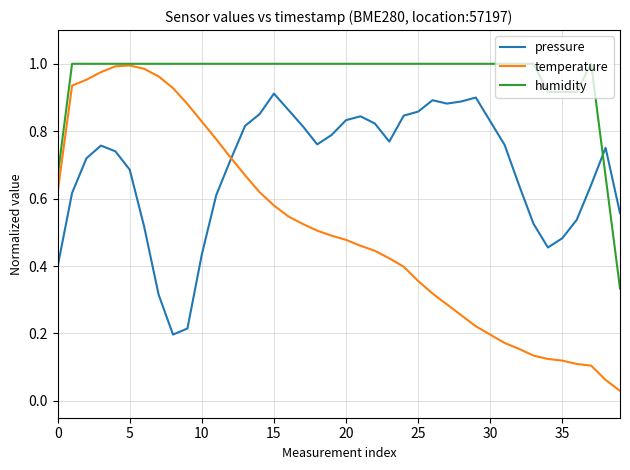

Rank the series by their average value, from highest to lowest.

humidity, pressure, temperature